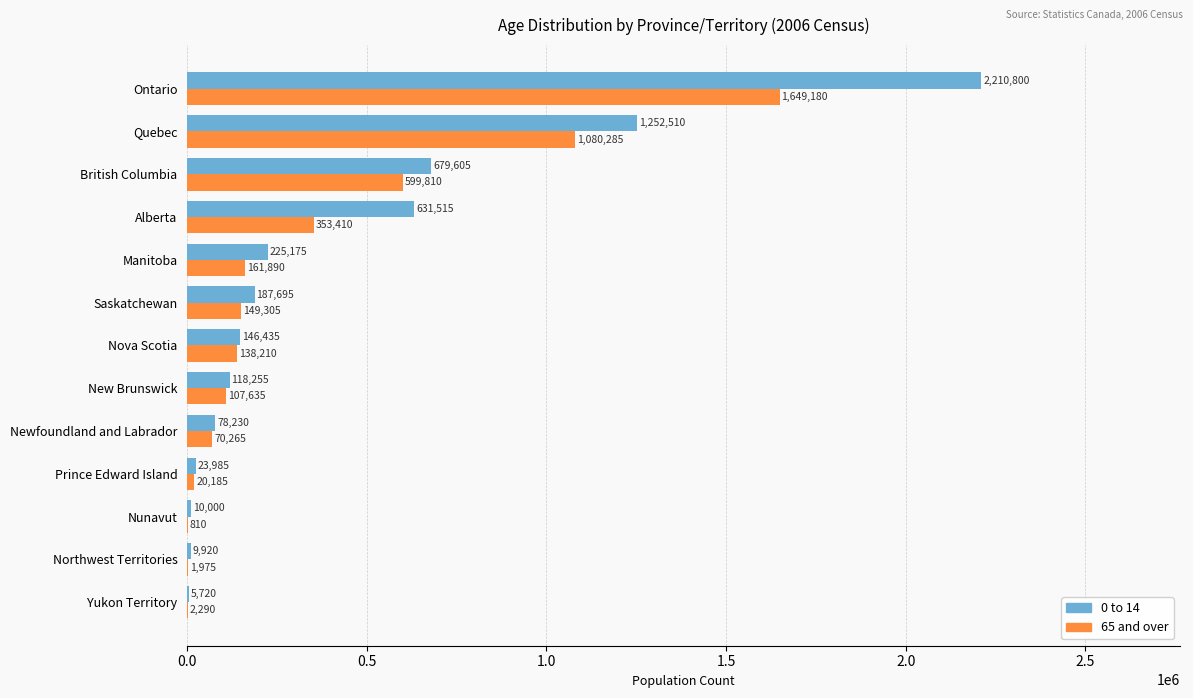

What is the sum of the 65 and over values at Ontario and Newfoundland and Labrador?

1719445